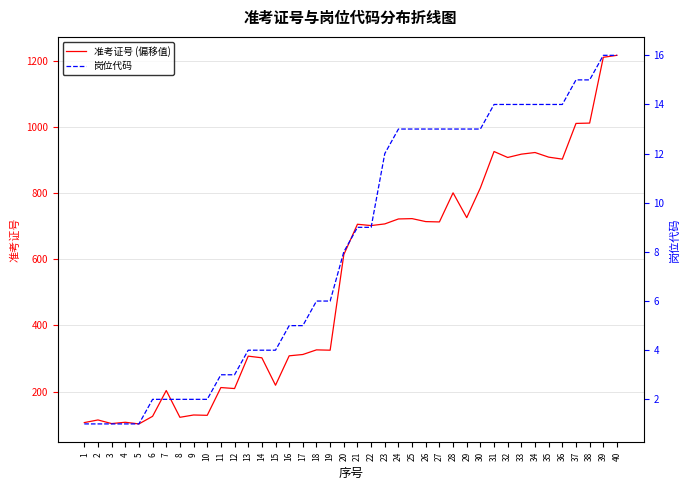

Rank the series by their maximum value, from highest to lowest.

准考证号 (偏移值), 岗位代码